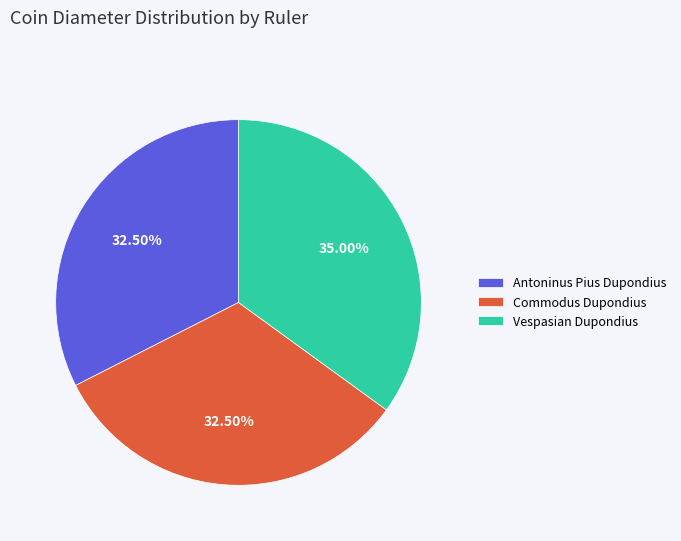

Which category has the biggest portion of the pie?

Vespasian Dupondius